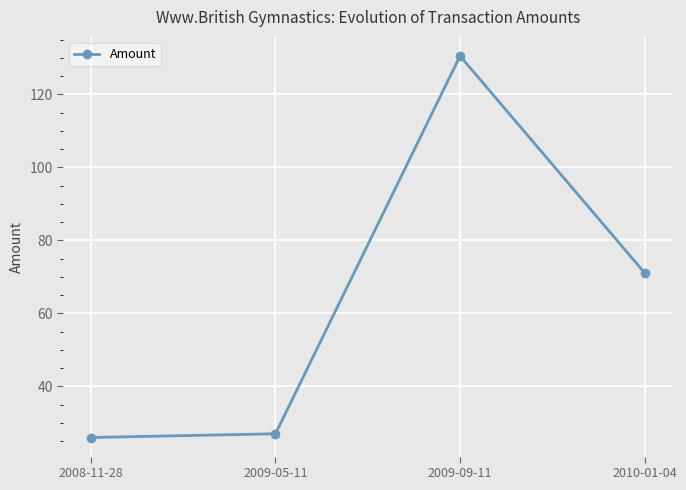

What position from the left is 2009-05-11?

2